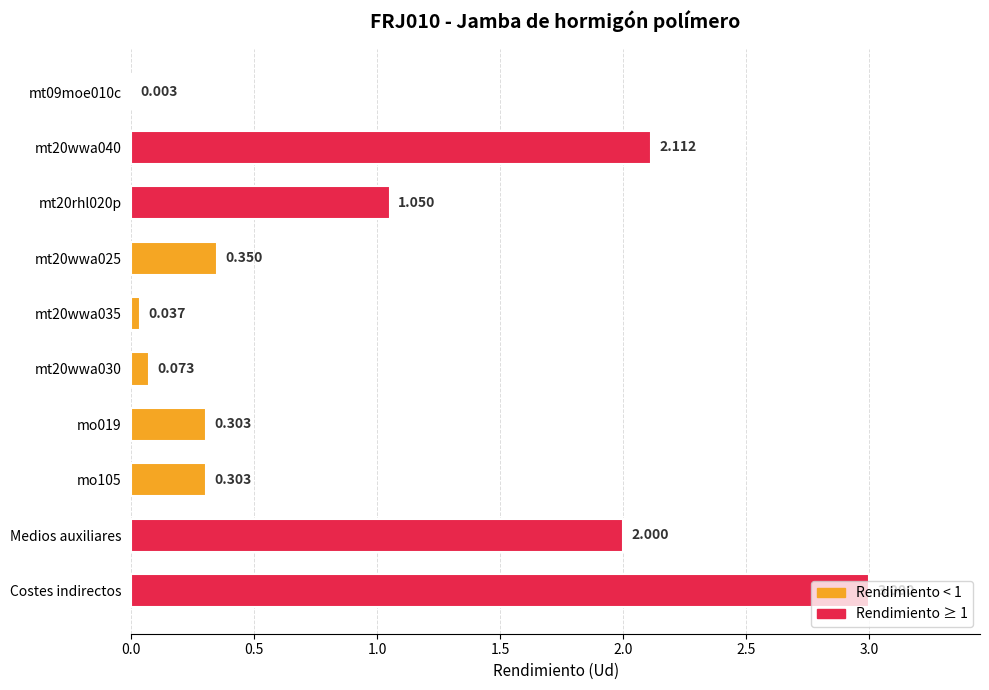

Which has a higher value, mo019 or Costes indirectos?

Costes indirectos